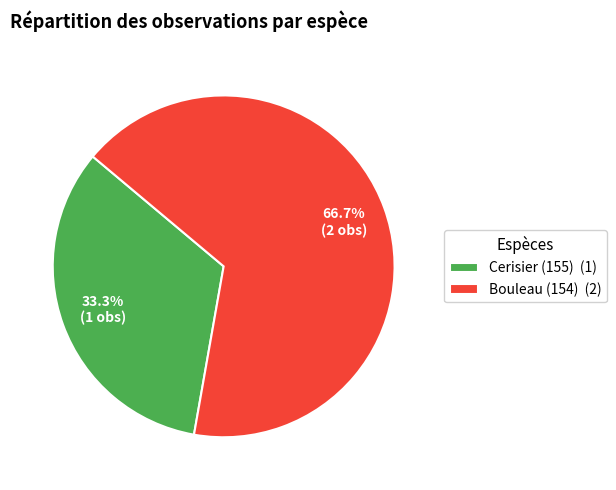

What is the smallest slice in the pie chart?

Cerisier (155) (1)